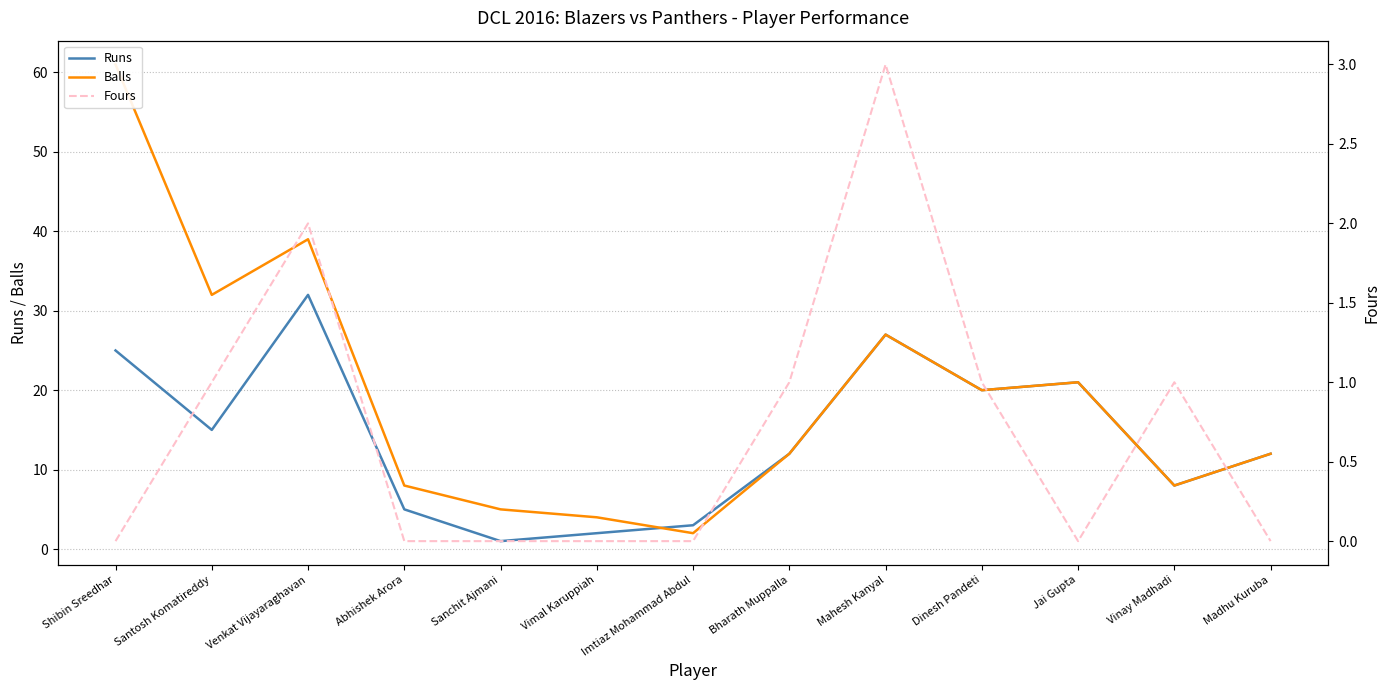

Which category has the lowest value across all series?

Shibin Sreedhar